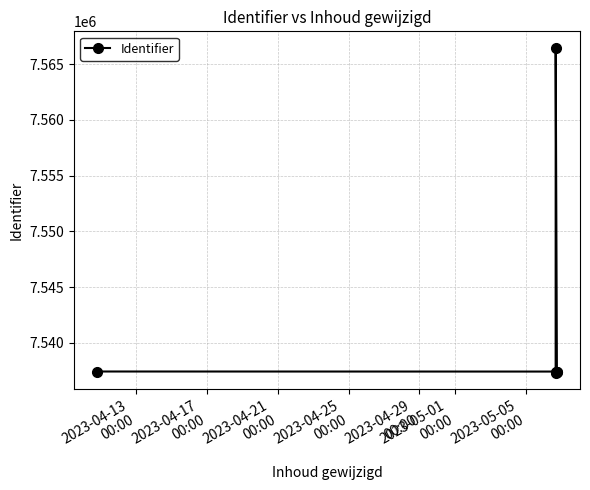

What is the value of the 1st point from the left?

7537417